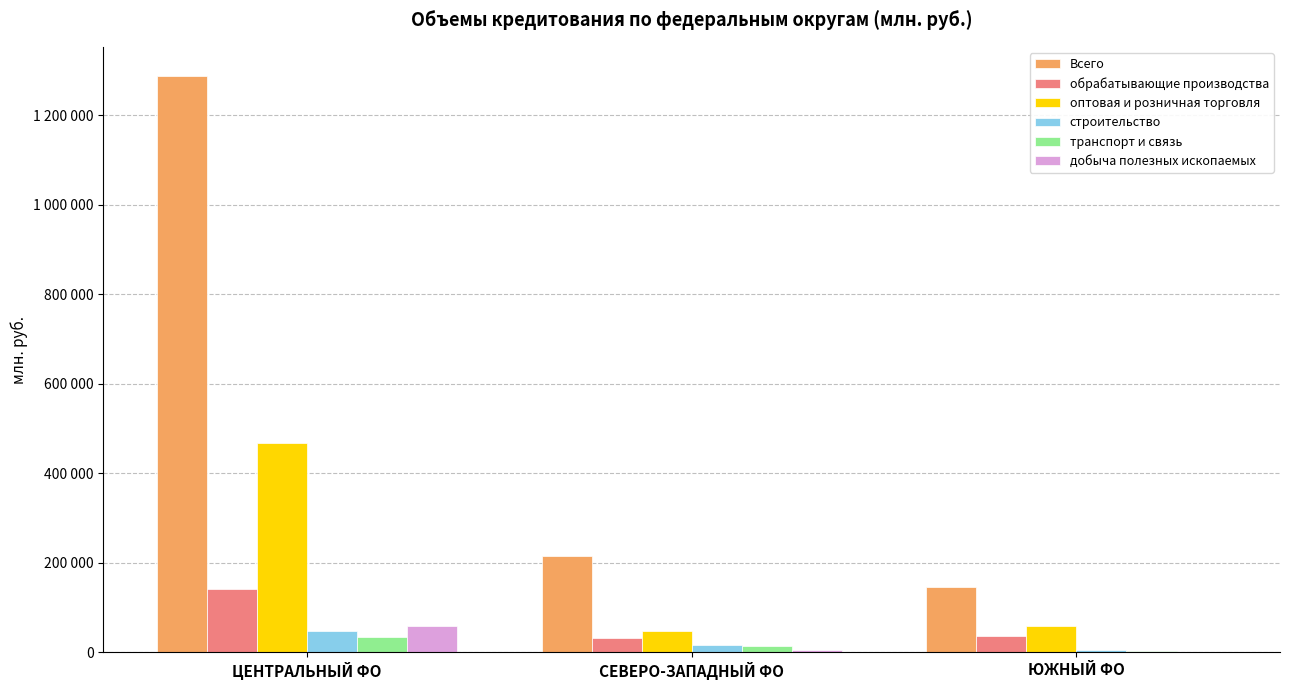

What is the sum of all добыча полезных ископаемых values?

64789